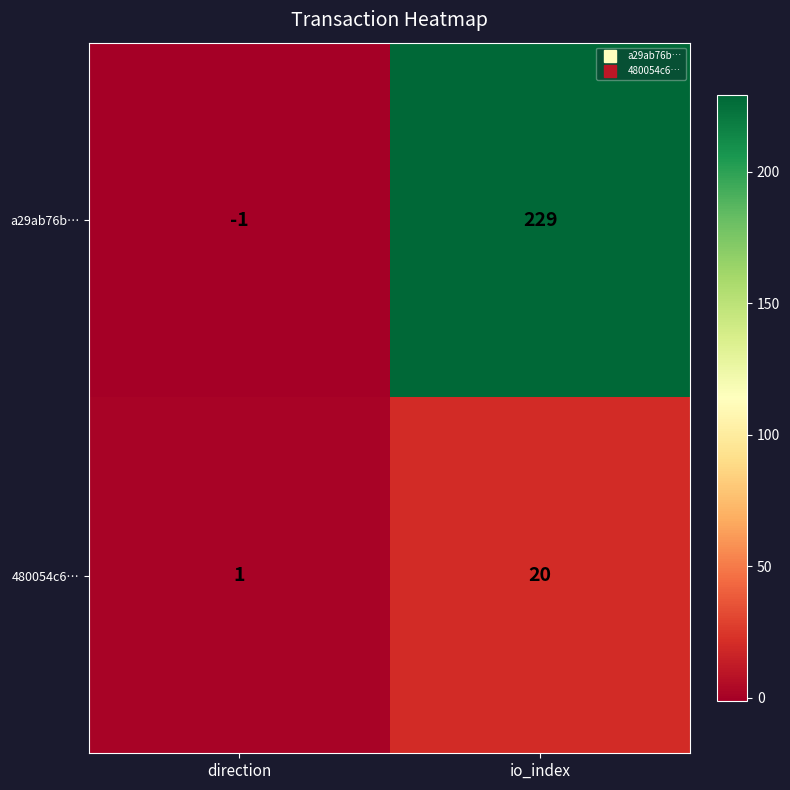

Rank the series by their maximum value, from highest to lowest.

a29ab76b…, 480054c6…